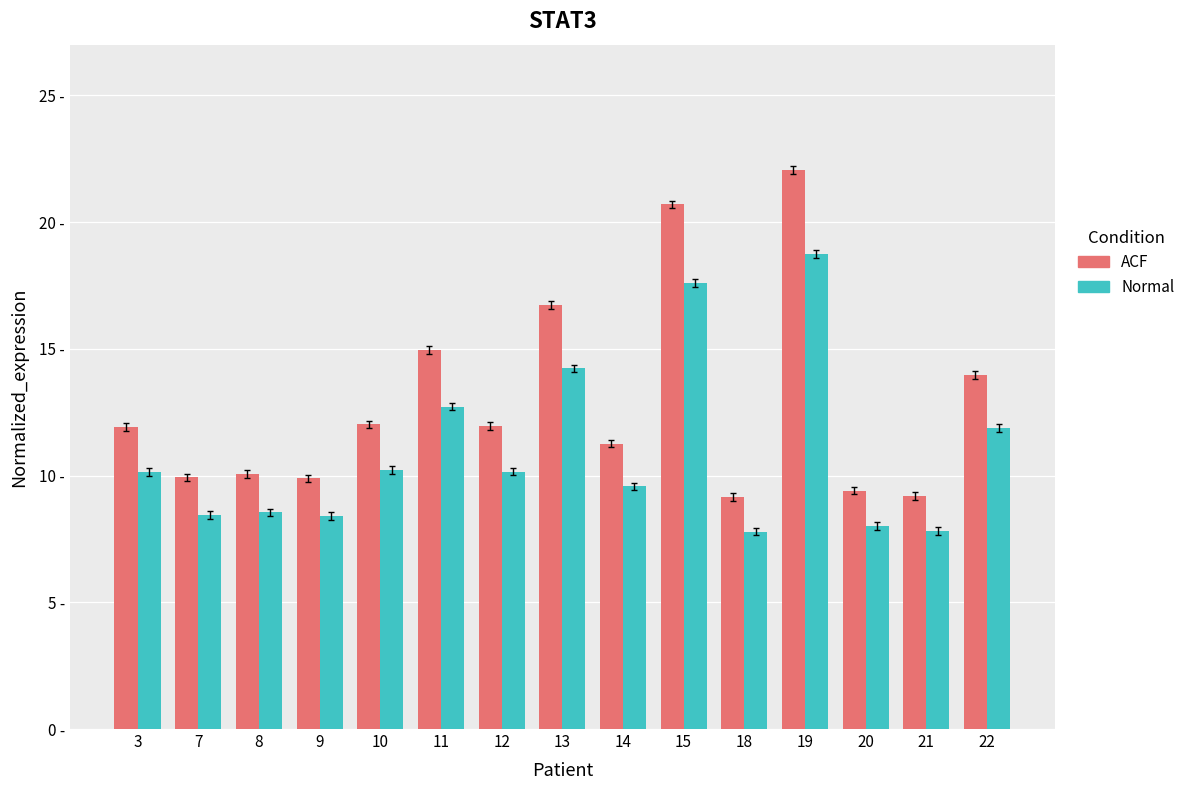

What is the sum of all Normal values?

164.2